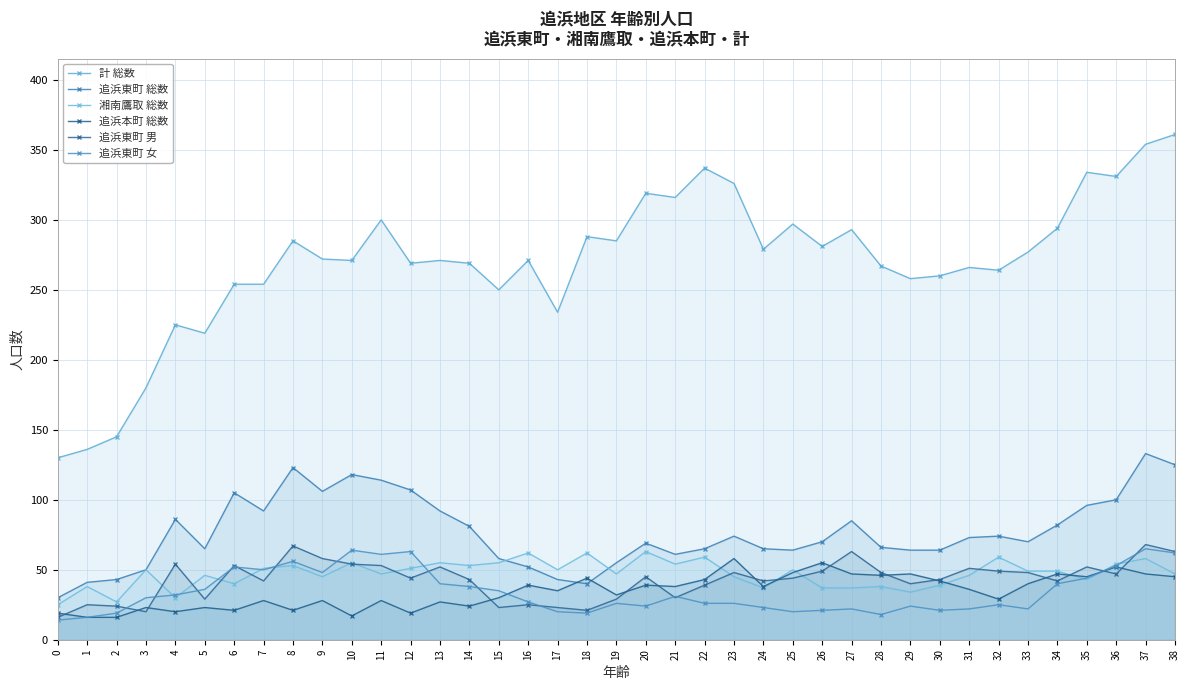

Is the value of 計 総数 at 18 greater than the value of 湘南鷹取 総数 at 26?

Yes